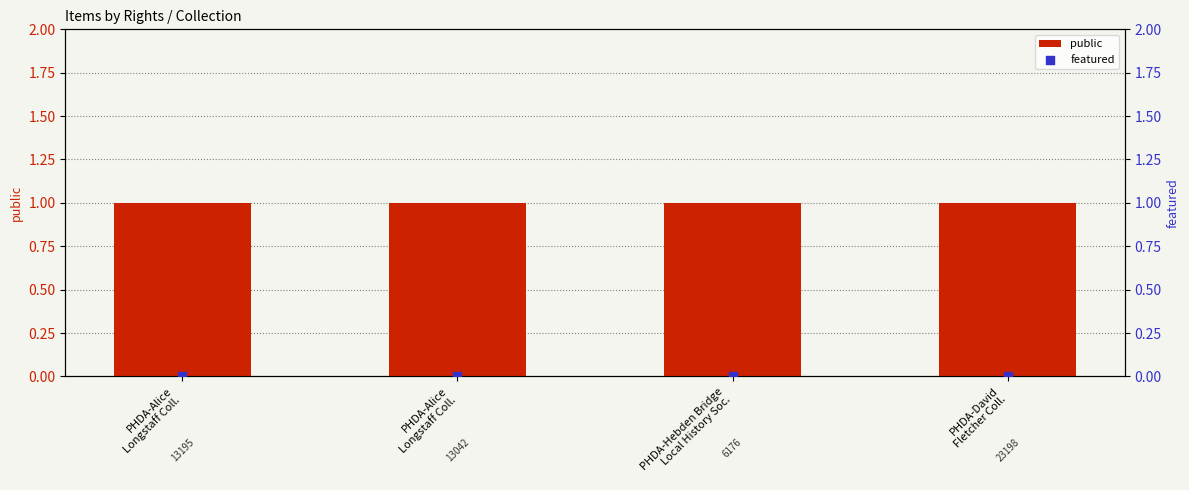

Which series reaches the minimum Y coordinate?

featured